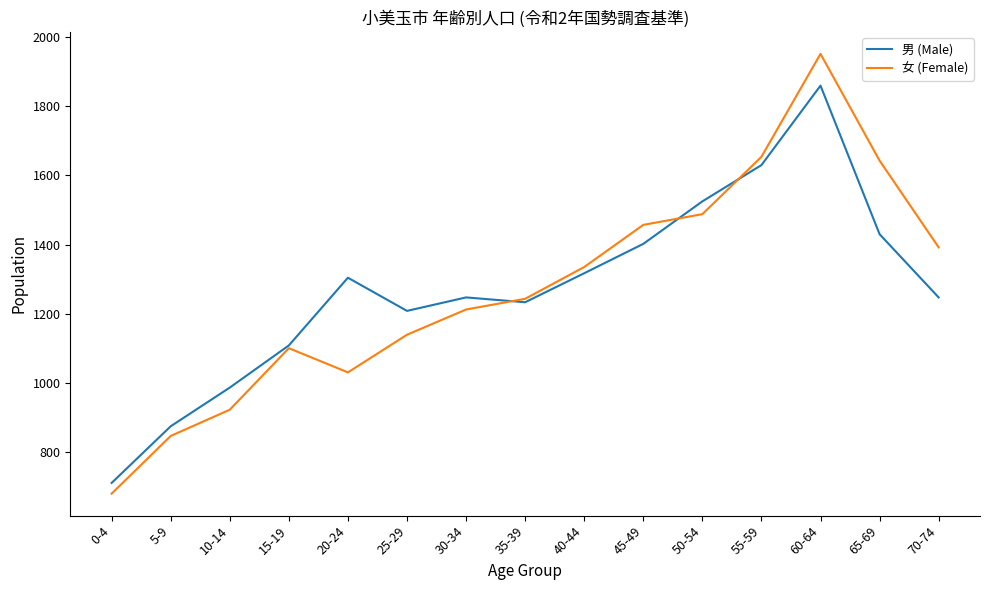

Which series ends up on top after the final intersection of 女 (Female) and 男 (Male)?

女 (Female)